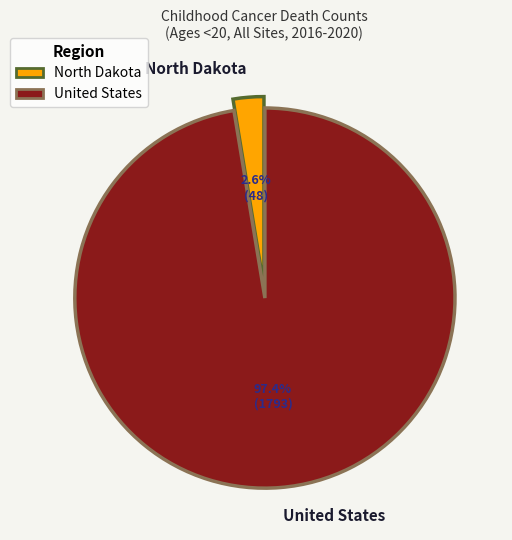

What portion of the pie excludes North Dakota?

97.4%